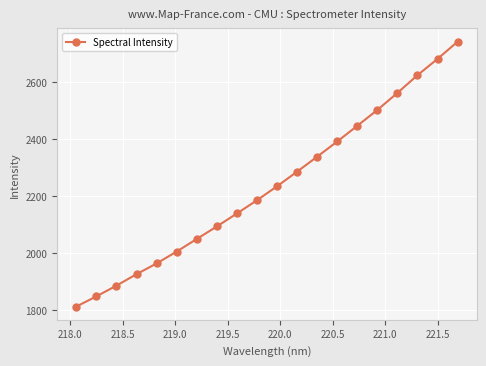

What is the smallest value displayed?

1812.9